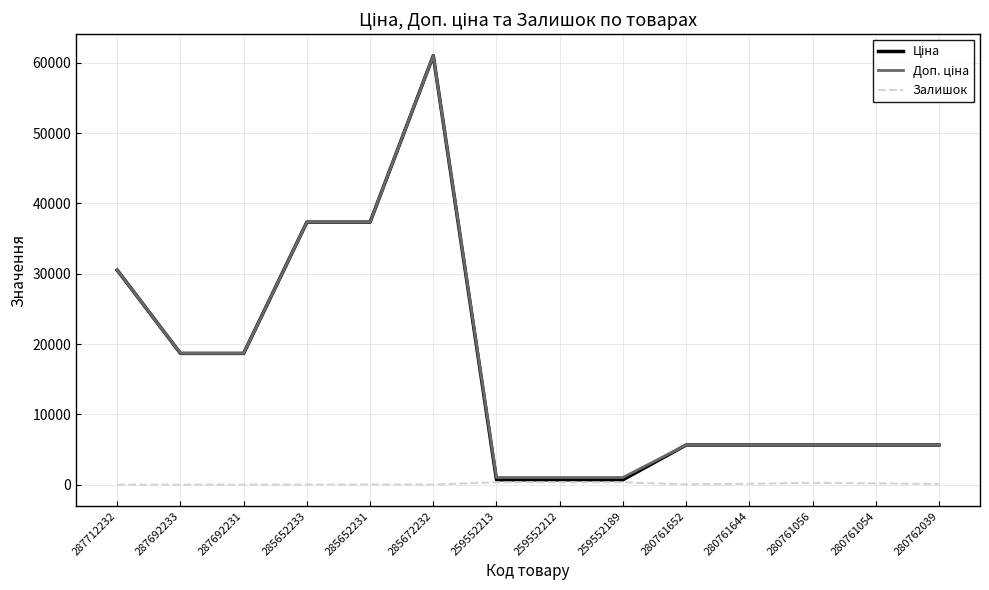

At which category is the sum across all series the highest?

285672232